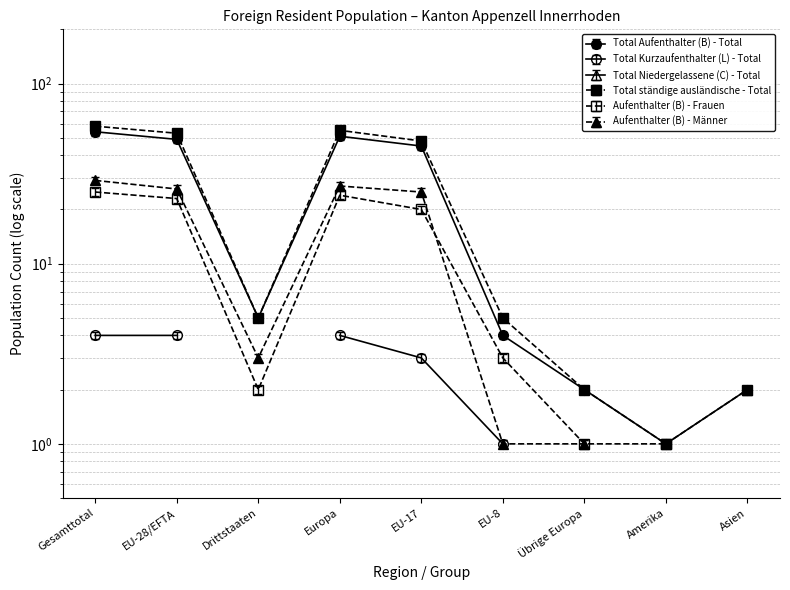

List the labels in order of Total Aufenthalter (B) - Total value, smallest first.

Amerika, Übrige Europa, Asien, EU-8, Drittstaaten, EU-17, EU-28/EFTA, Europa, Gesamttotal